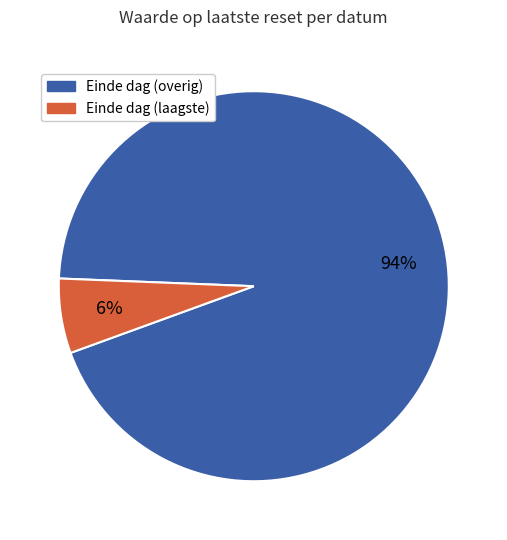

To the nearest percent, what is the average slice percentage?

50%